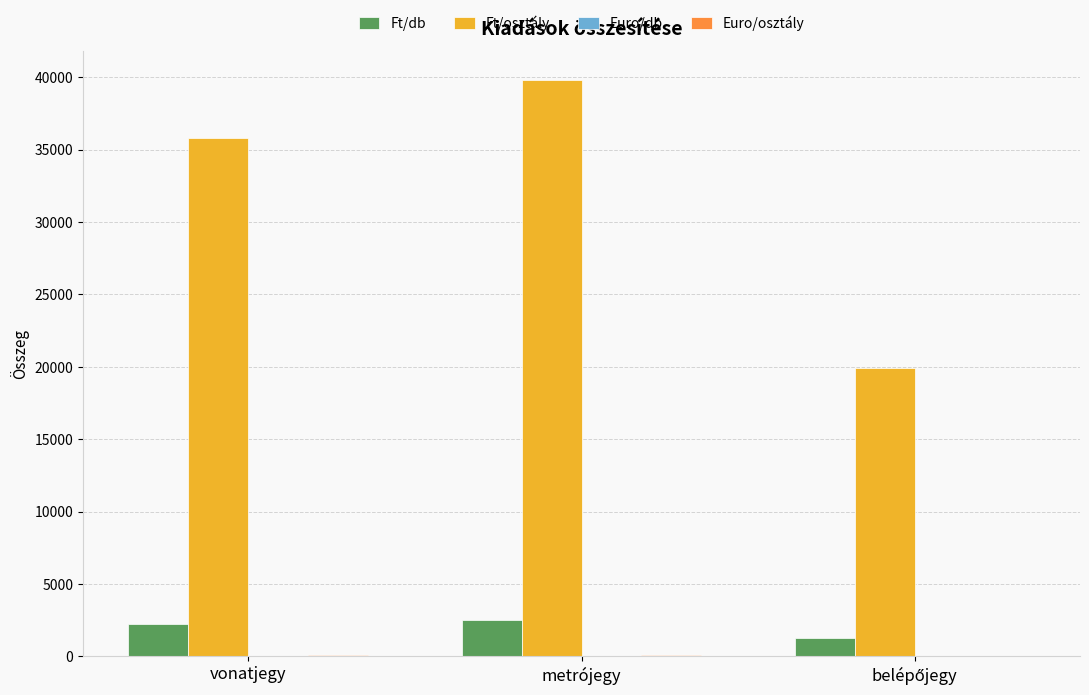

What is the sum of all Ft/osztály values?

95539.2